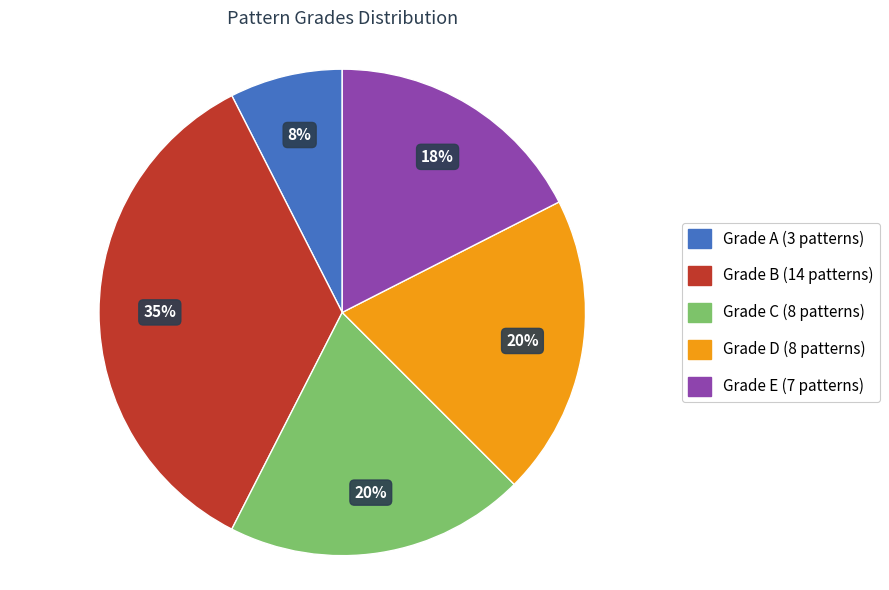

Which category has the smallest portion of the pie?

Grade A (3 patterns)